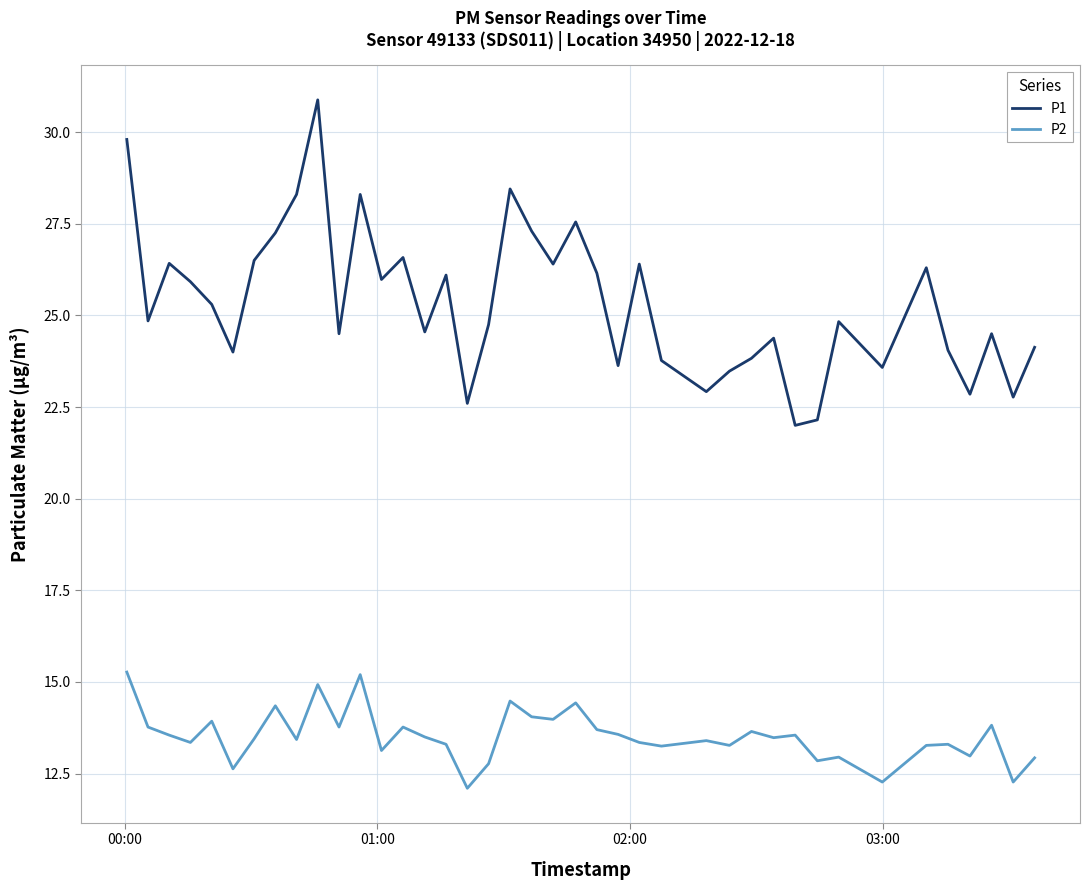

List the series in order of their peak value, lowest first.

P2, P1